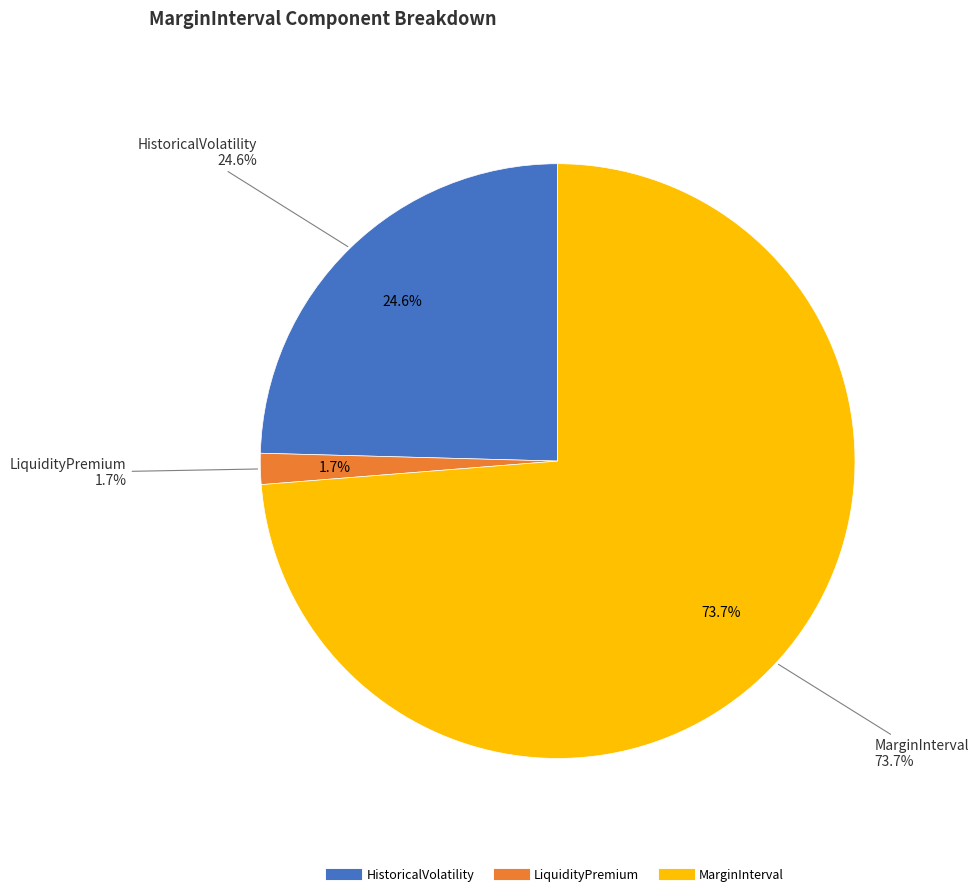

Rank the categories by value from highest to lowest.

MarginInterval, HistoricalVolatility, LiquidityPremium